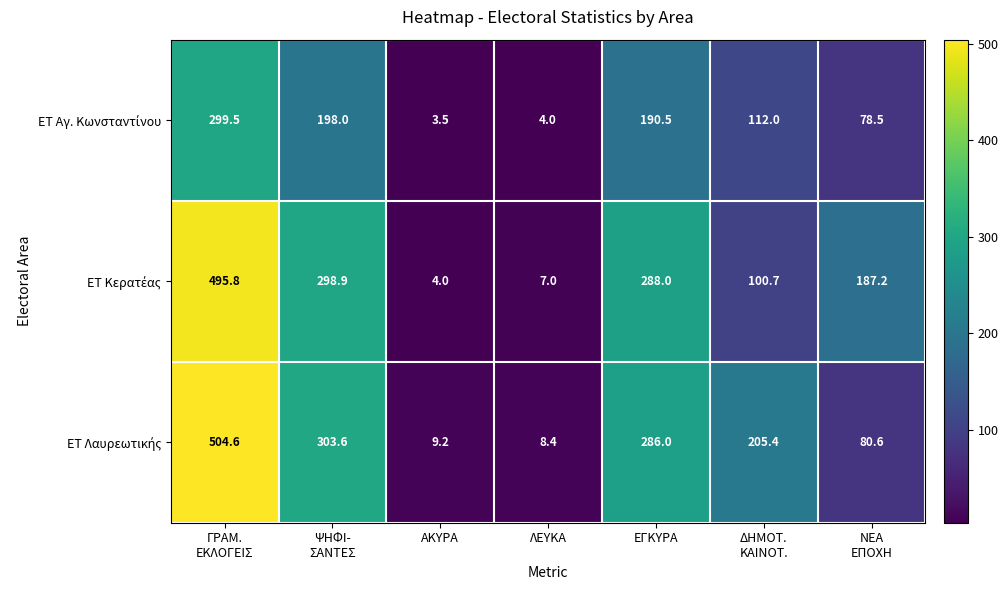

What is the smallest value displayed?

3.5